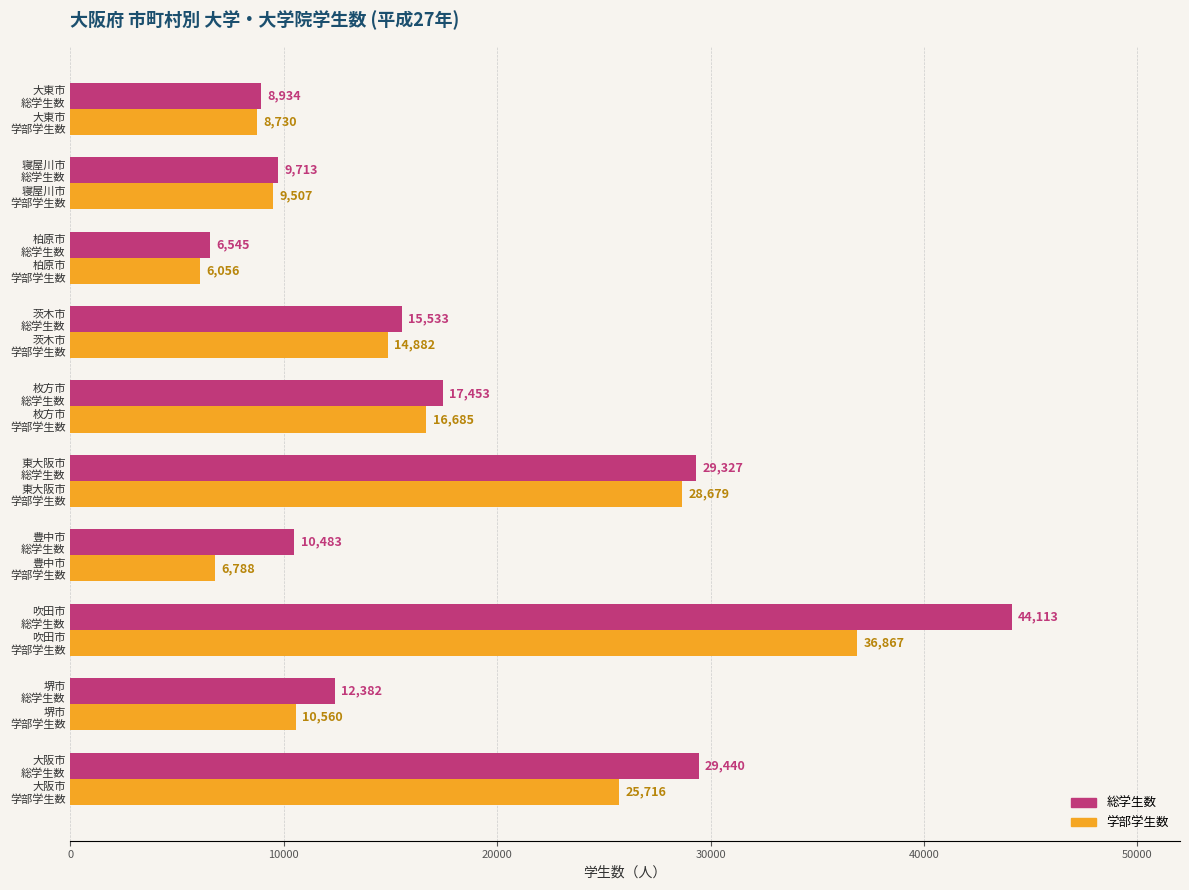

What is the average value of the 総学生数 series?

18392